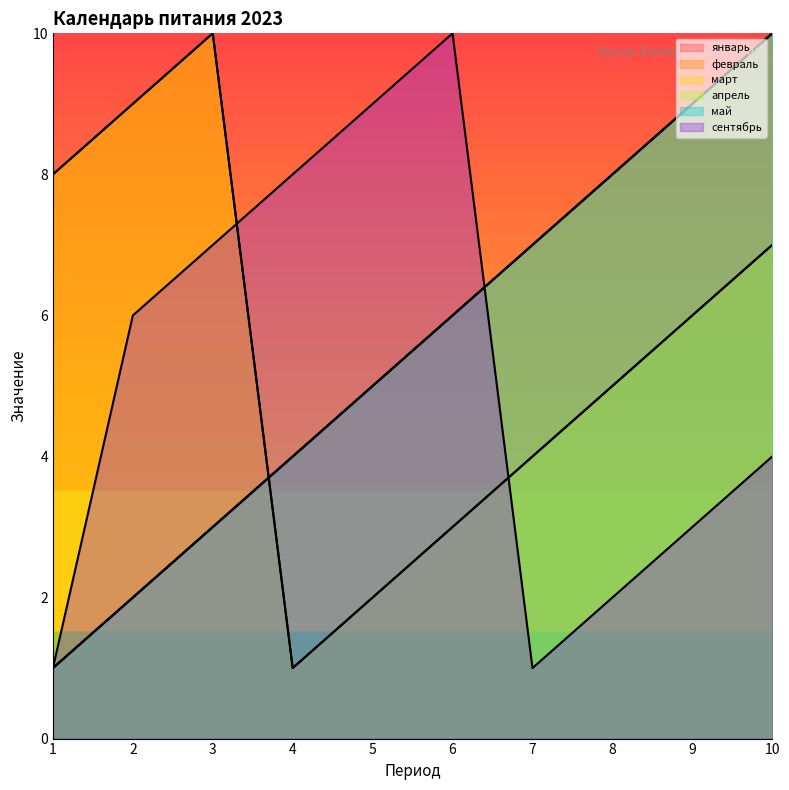

Which has a higher value, 9 or 8?

9